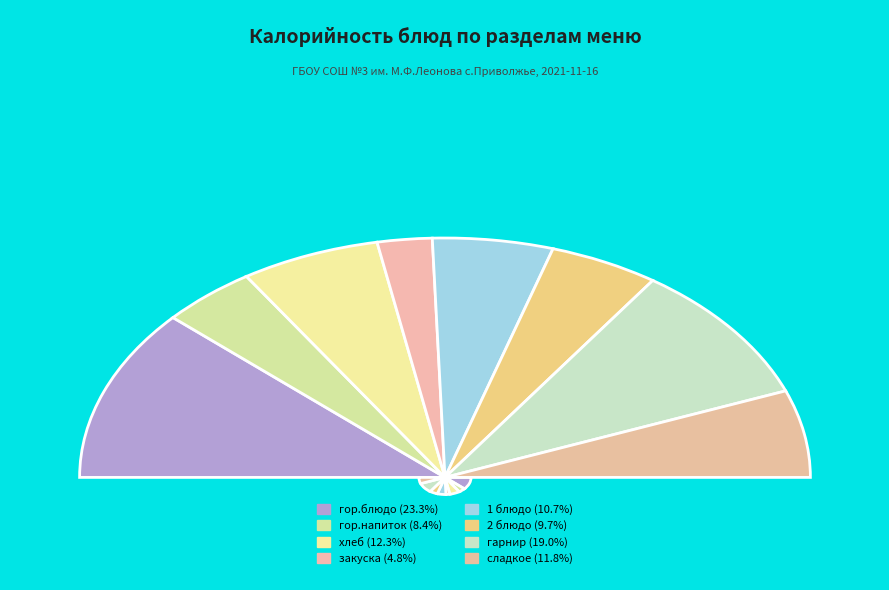

Count the number of slices in the pie.

8